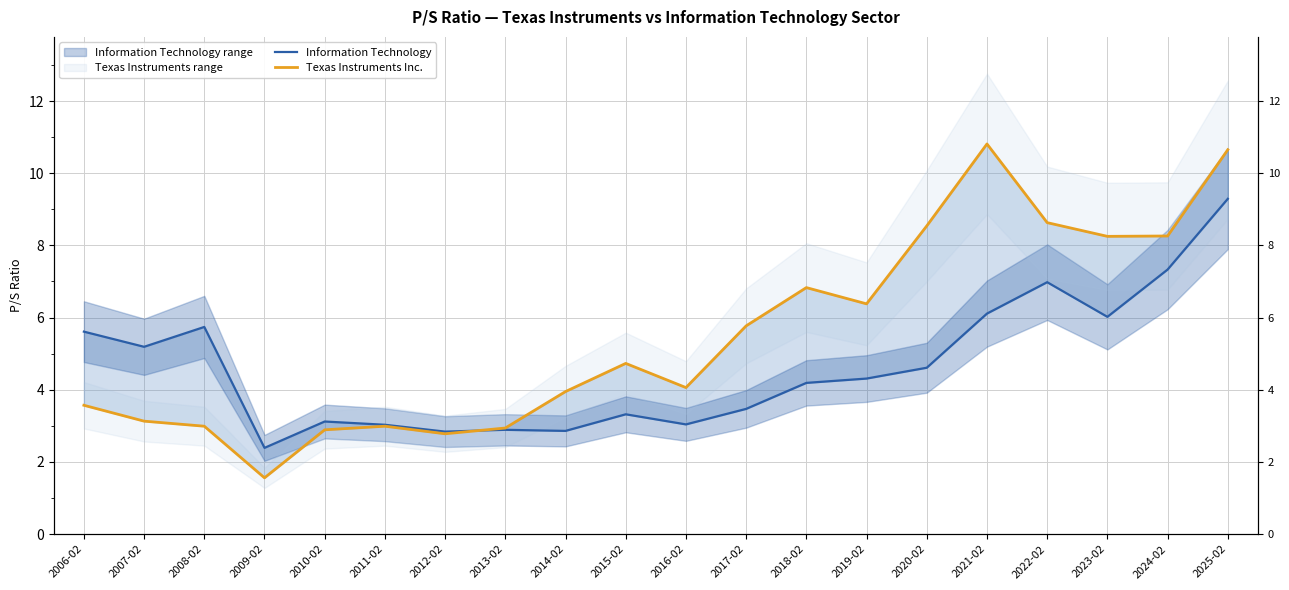

Reading right to left, list all the values displayed in this chart.

Information Technology: 9.3	7.3	6.0	7.0	6.1	4.6	4.3	4.2	3.5	3.0	3.3	2.9	2.9	2.8	3.0	3.1	2.4	5.7	5.2	5.6
Texas Instruments Inc.: 10.7	8.3	8.2	8.6	10.8	8.5	6.4	6.8	5.8	4.1	4.7	4.0	2.9	2.8	3.0	2.9	1.6	3.0	3.1	3.6